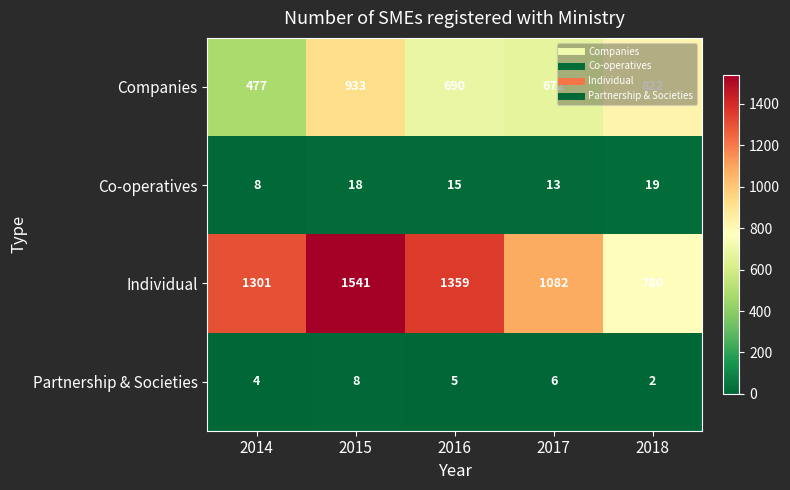

What is the maximum value for Individual?

1541